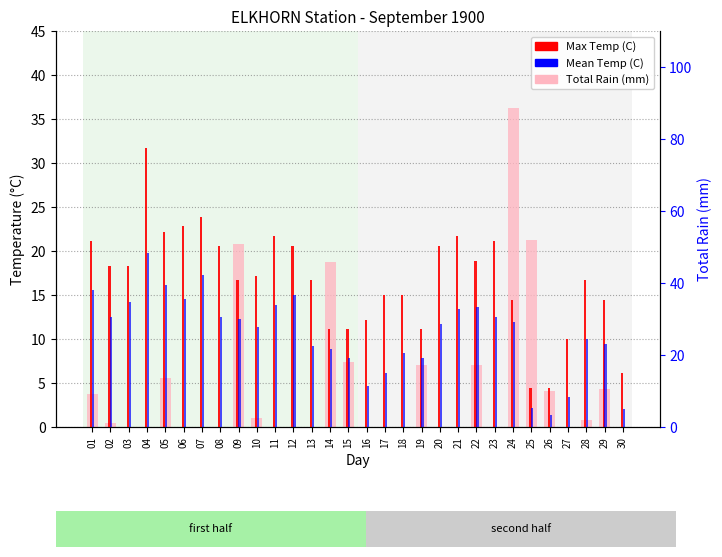

What is the sum of the Mean Temp (C) values at 09 and 21?

25.7